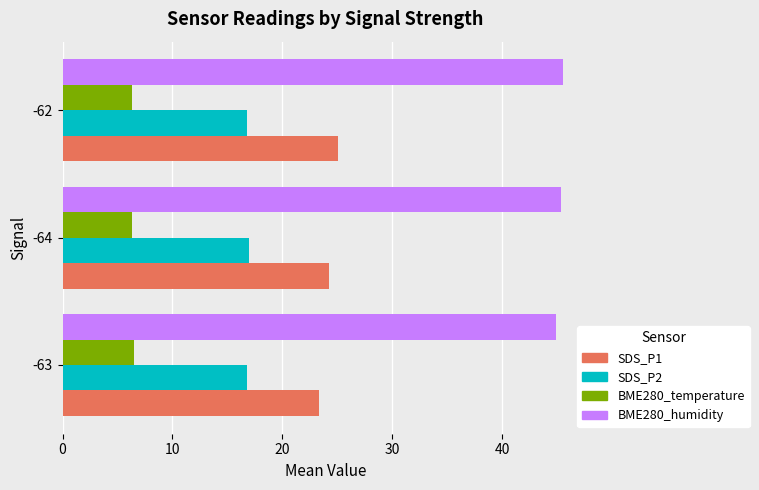

List the series in order of their peak value, lowest first.

BME280_temperature, SDS_P2, SDS_P1, BME280_humidity